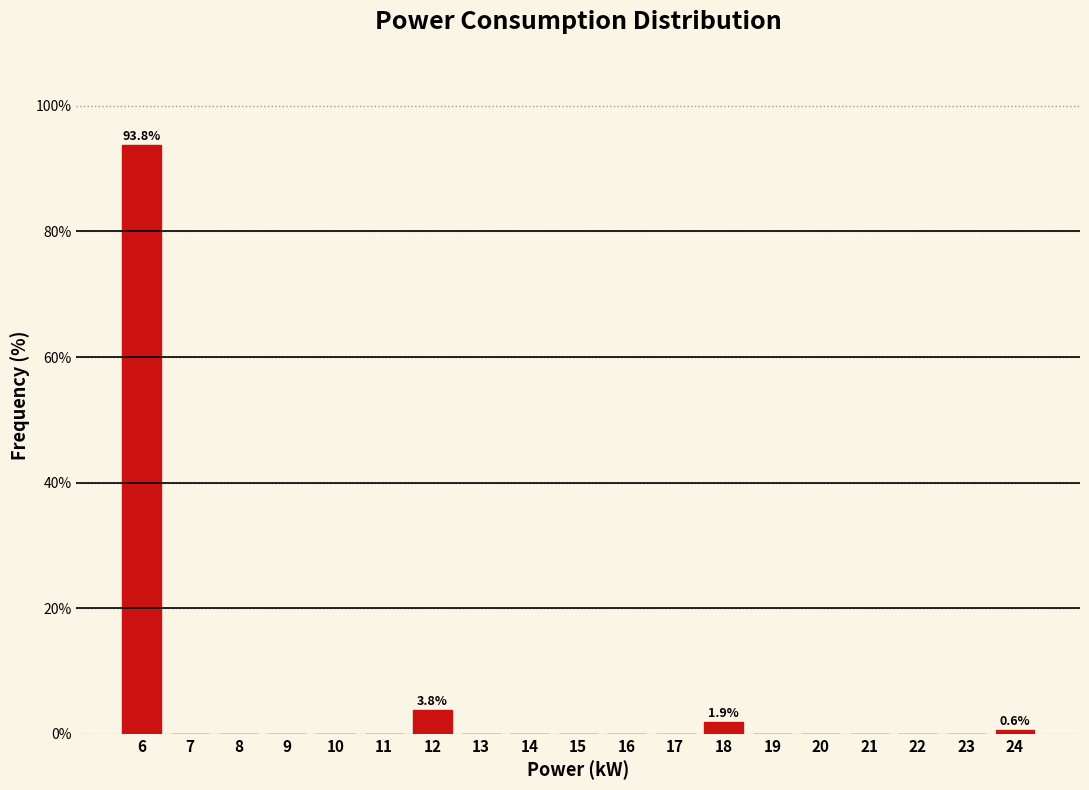

Over which range of the x-axis is the bar tallest?

5.5 to 6.5